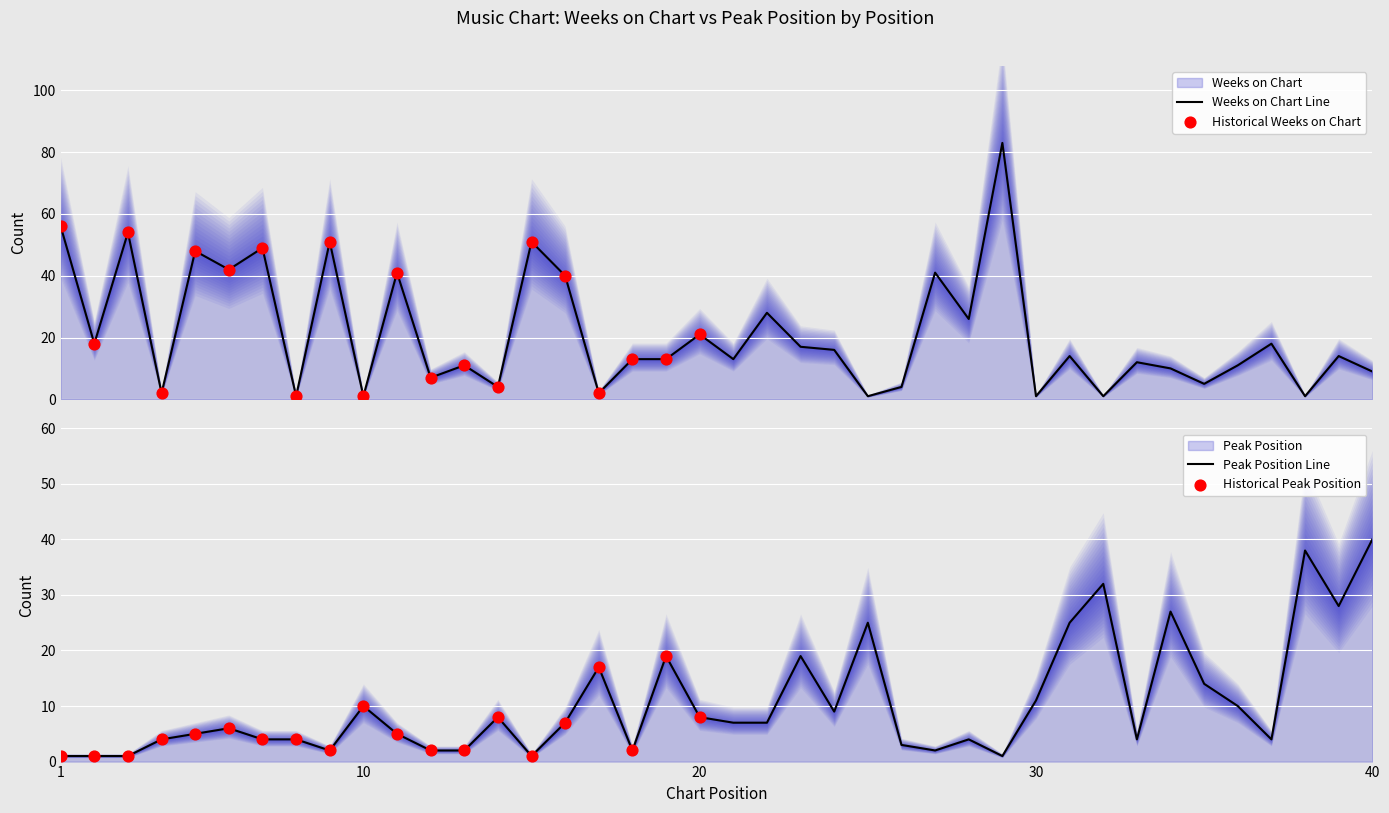

Which series has the widest spread of Y values?

Weeks on Chart